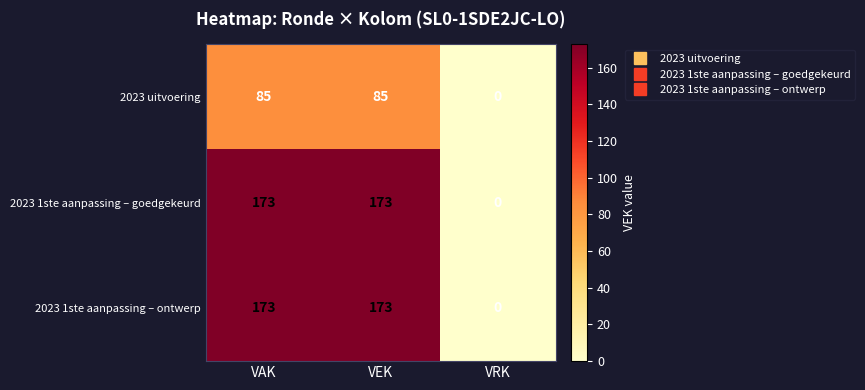

Where is 2023 uitvoering nearest to the value 42?

VRK